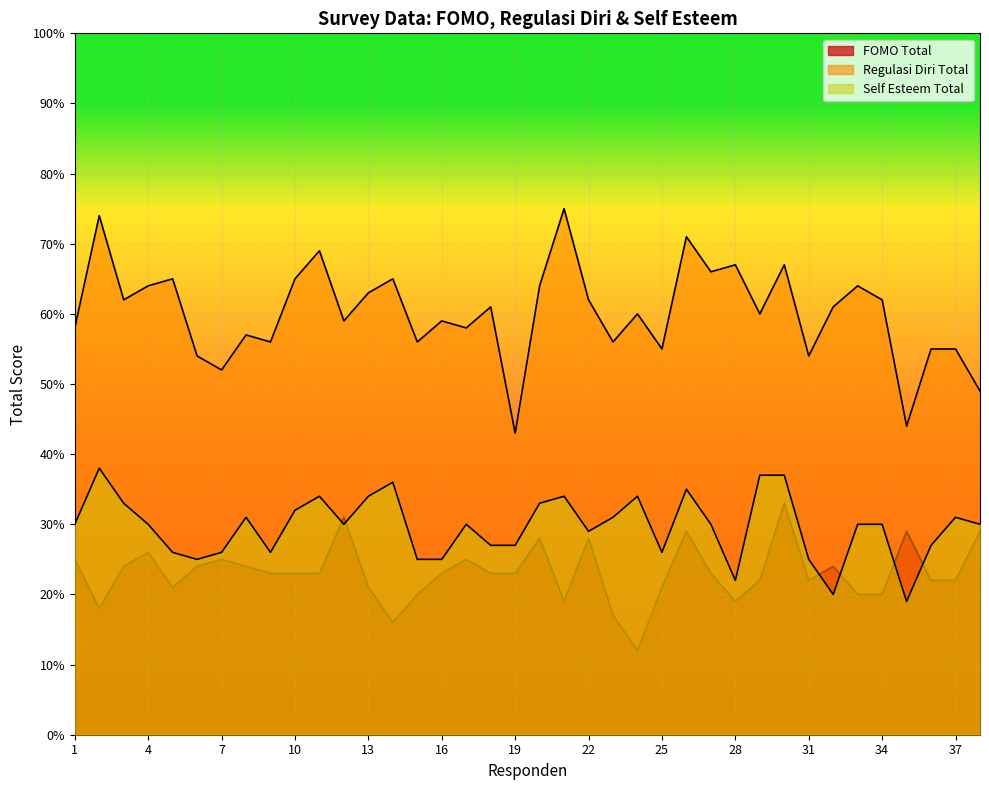

Rank the series by their maximum value, from highest to lowest.

Regulasi Diri Total, Self Esteem Total, FOMO Total